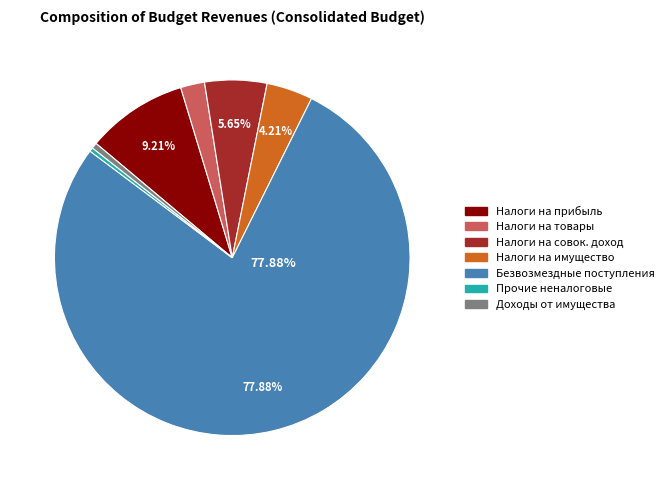

Is there any slice that represents more than half of the pie?

Yes